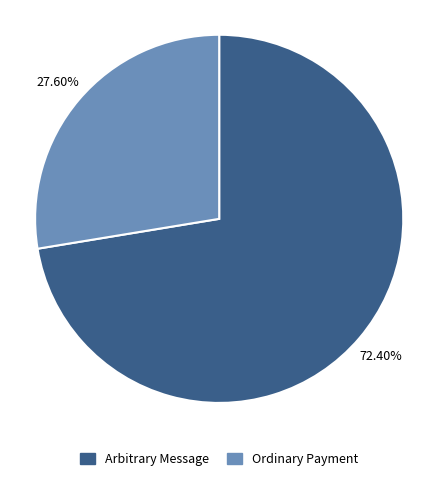

Which category accounts for the majority?

Arbitrary Message